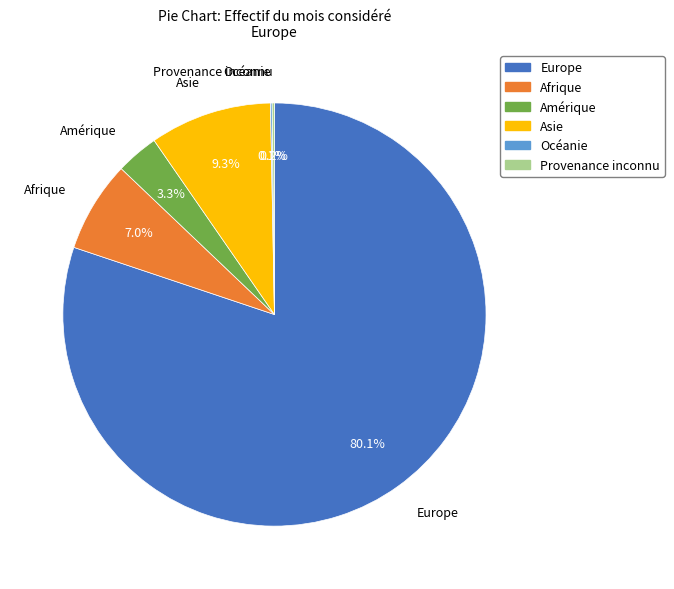

Is there any slice that represents more than half of the pie?

Yes